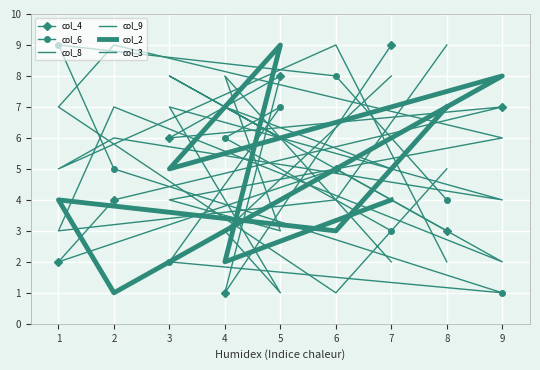

What is the difference between the second highest and minimum values in the col_2 series?

7